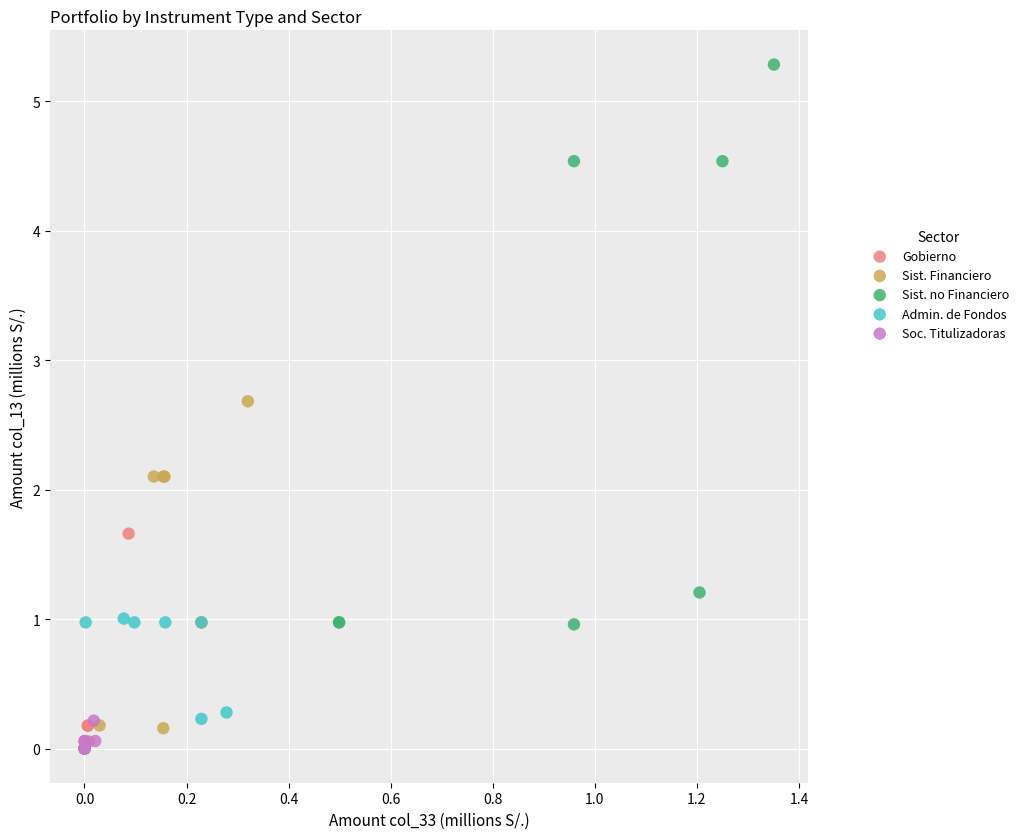

What are all the series names shown in the legend?

Gobierno, Sist. Financiero, Sist. no Financiero, Admin. de Fondos, Soc. Titulizadoras